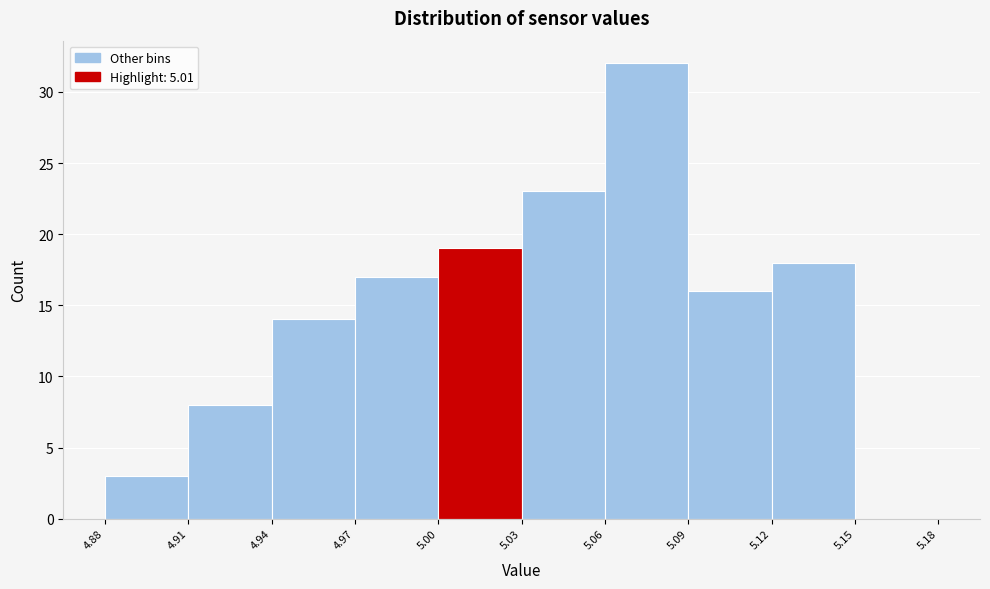

How tall is the bar that spans 5.09 to 5.12 on the x-axis? The values are not printed on the chart, so give them approximately, as read against the axis.

16